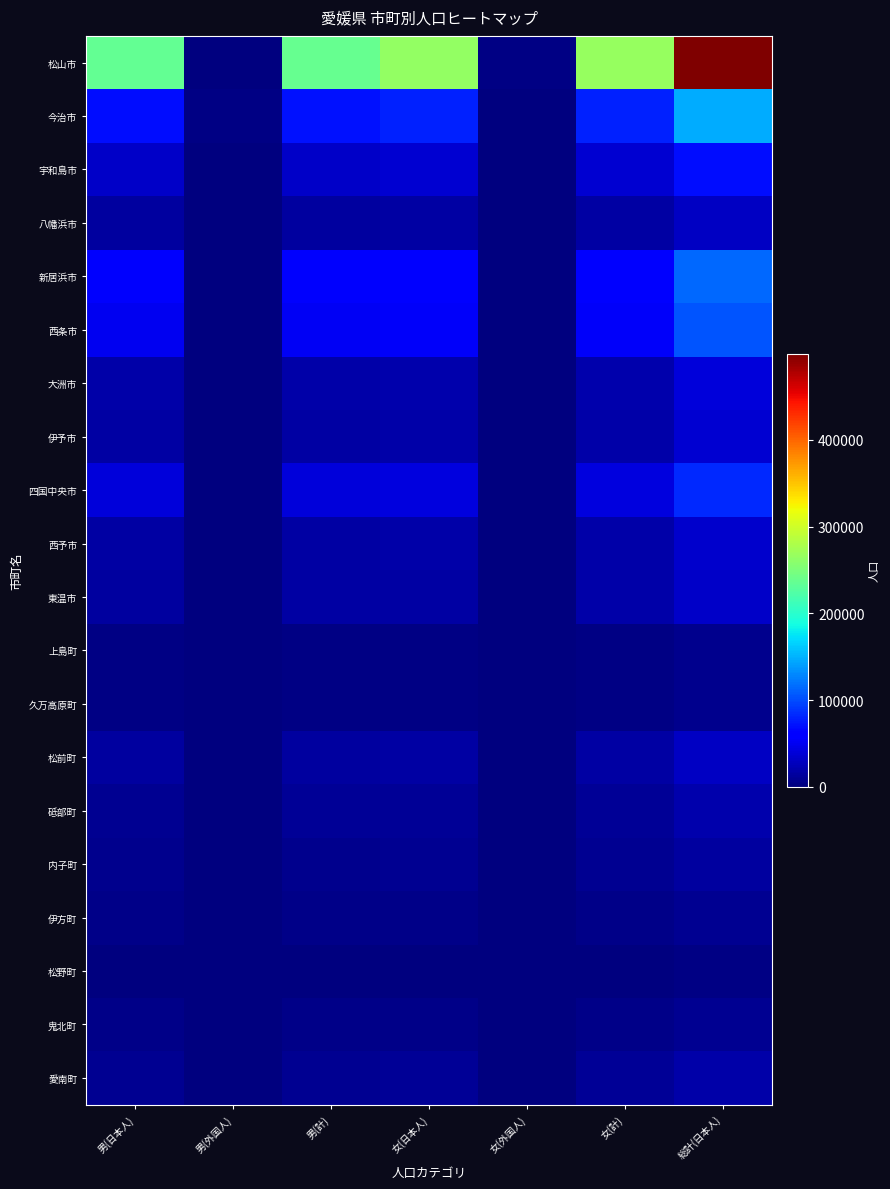

How many series are shown in this chart?

20